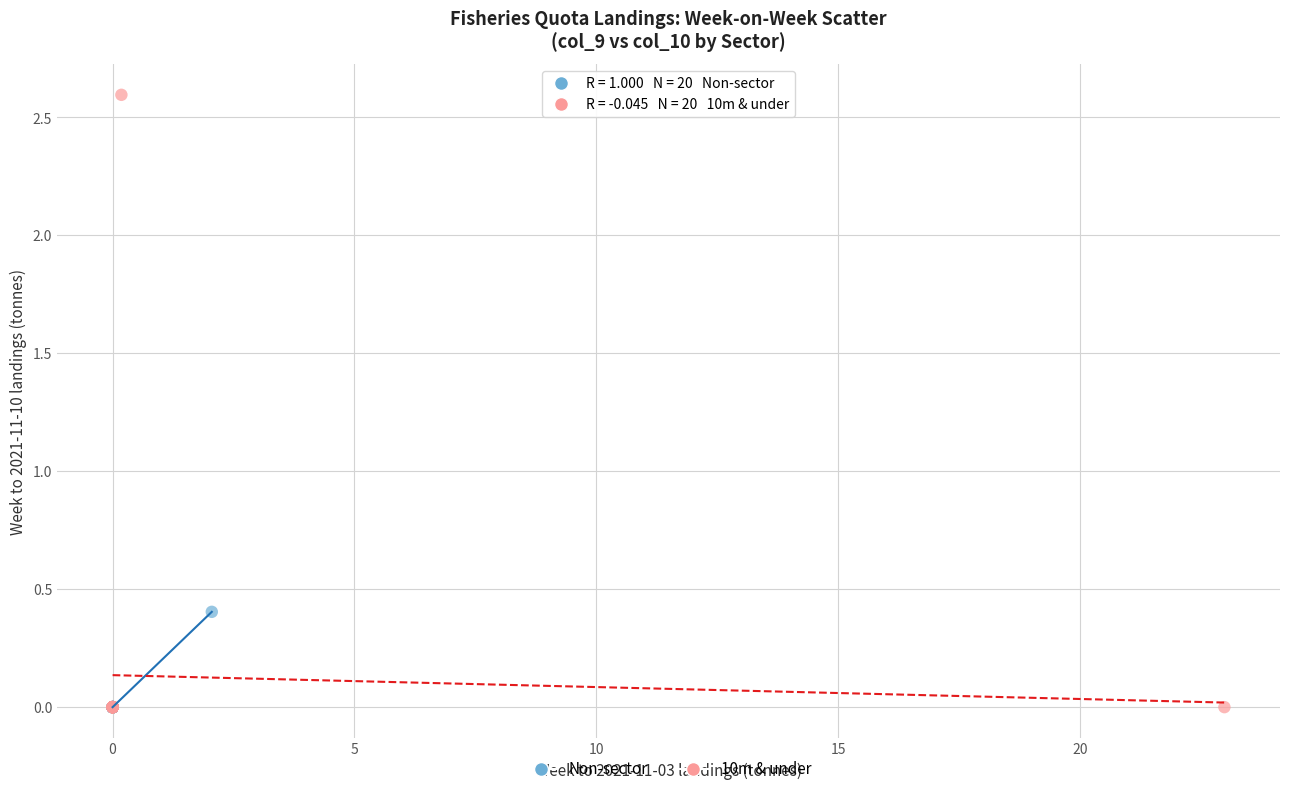

Which series contains the highest Y value?

10m & under